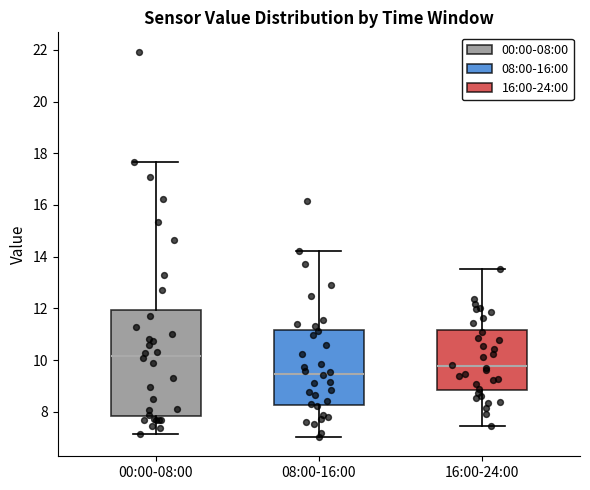

Reading left to right, read every box against the y-axis: the position of its median line, the range the box covers, and the ends of its whiskers. The values are not printed on the chart, so give them approximately, as read against the axis.

00:00-08:00: median 10.2, box 7.8 to 12.0, whiskers 7.2 to 17.6
08:00-16:00: median 9.4, box 8.2 to 11.2, whiskers 7.0 to 14.2
16:00-24:00: median 9.8, box 8.8 to 11.2, whiskers 7.4 to 13.6